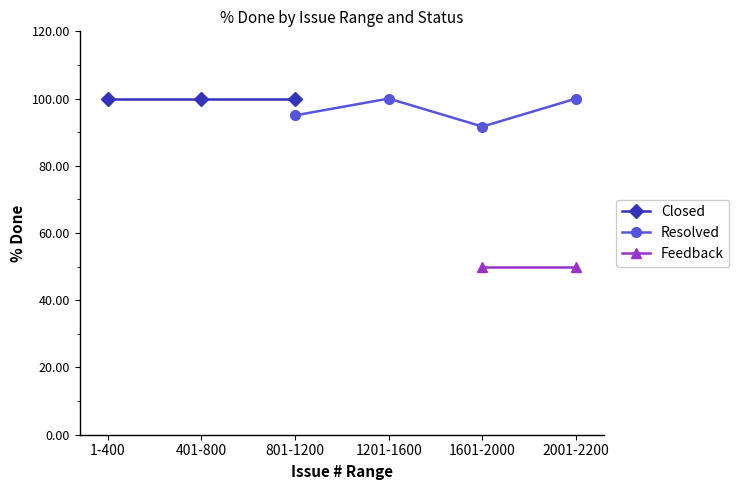

In Resolved, how many points are lower than both neighbors (excluding endpoints)?

1